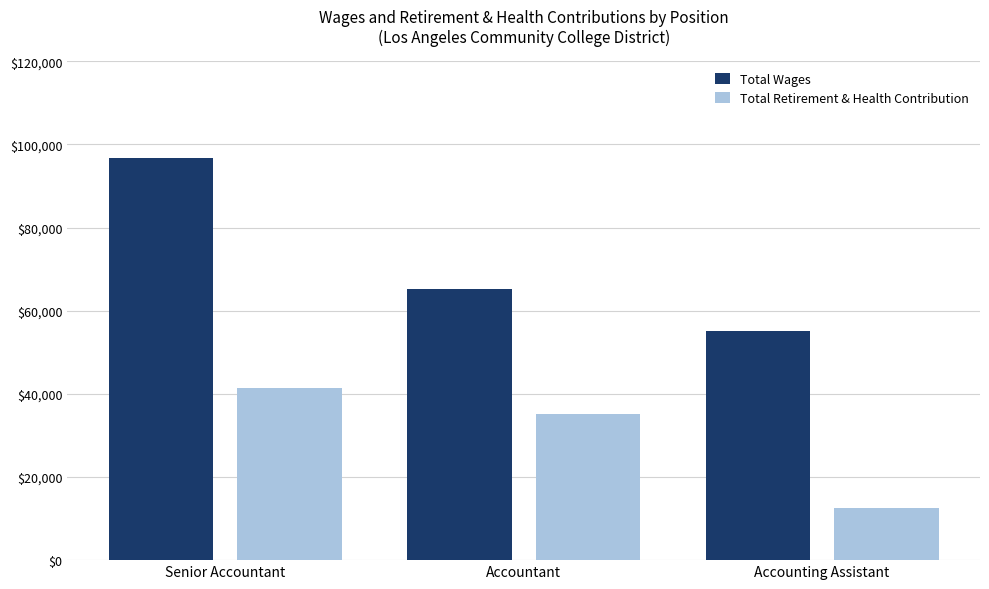

At how many categories does at least one series exceed 73957?

1